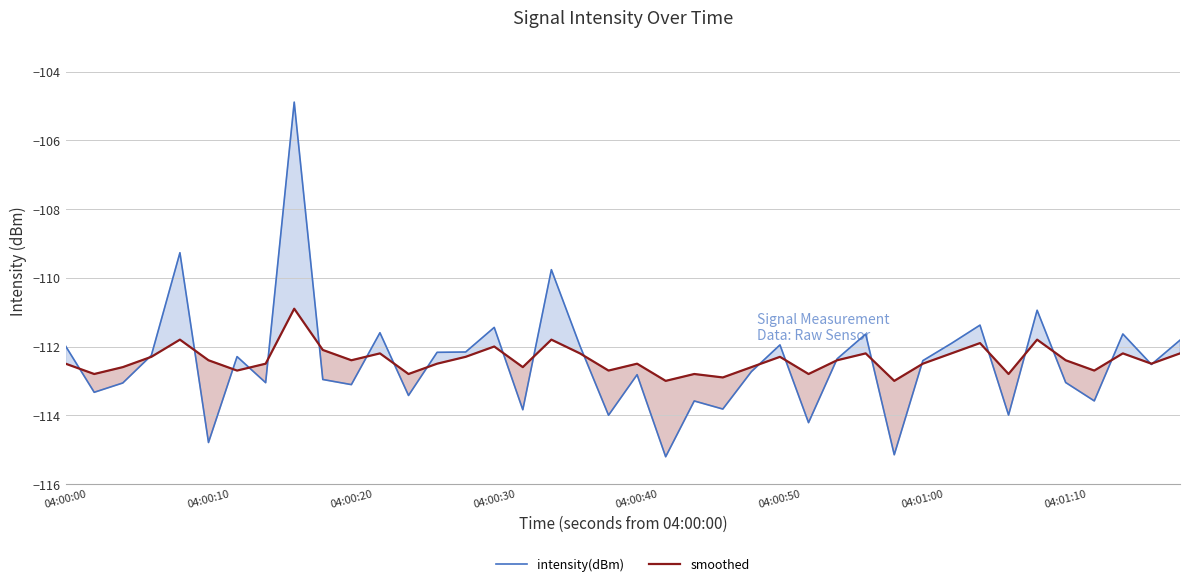

Which series ends up on top after the final intersection of smoothed and intensity(dBm)?

intensity(dBm)